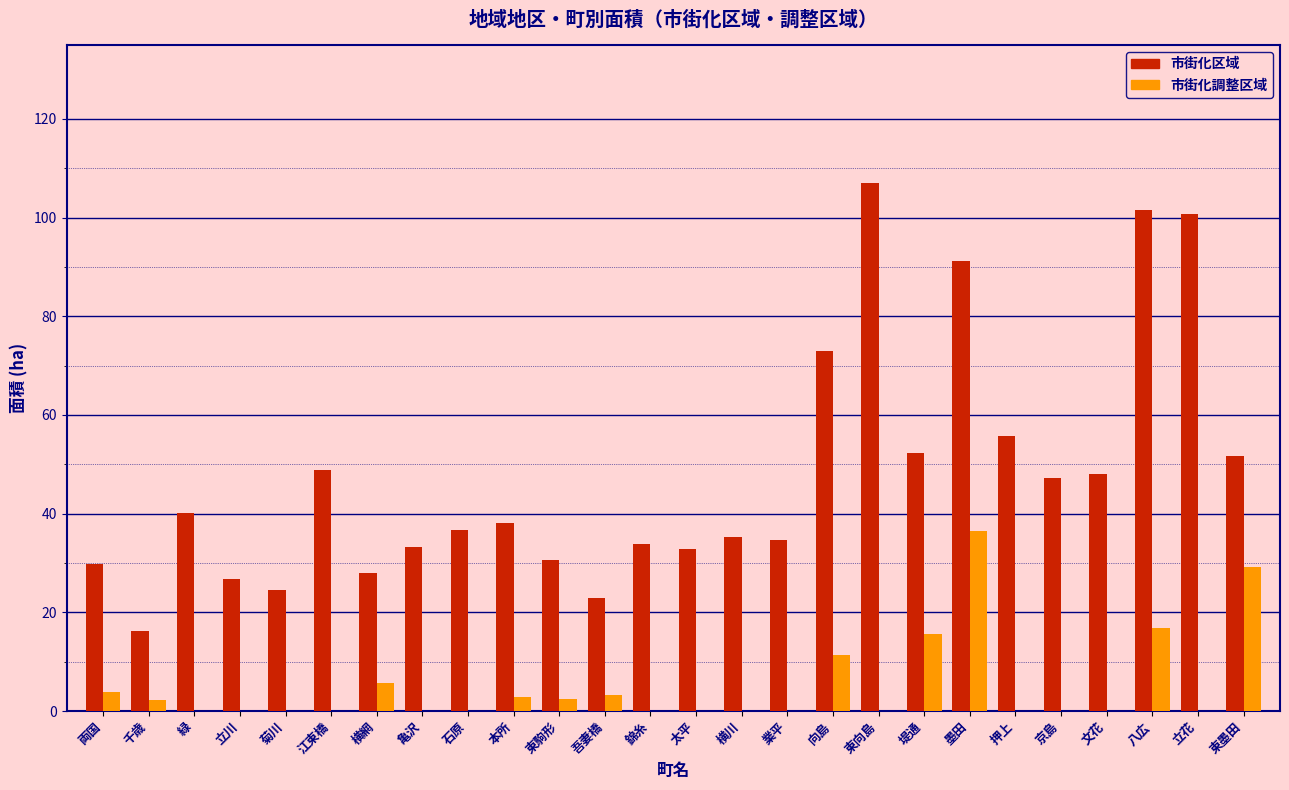

Read the 市街化区域 value at 江東橋.

48.9